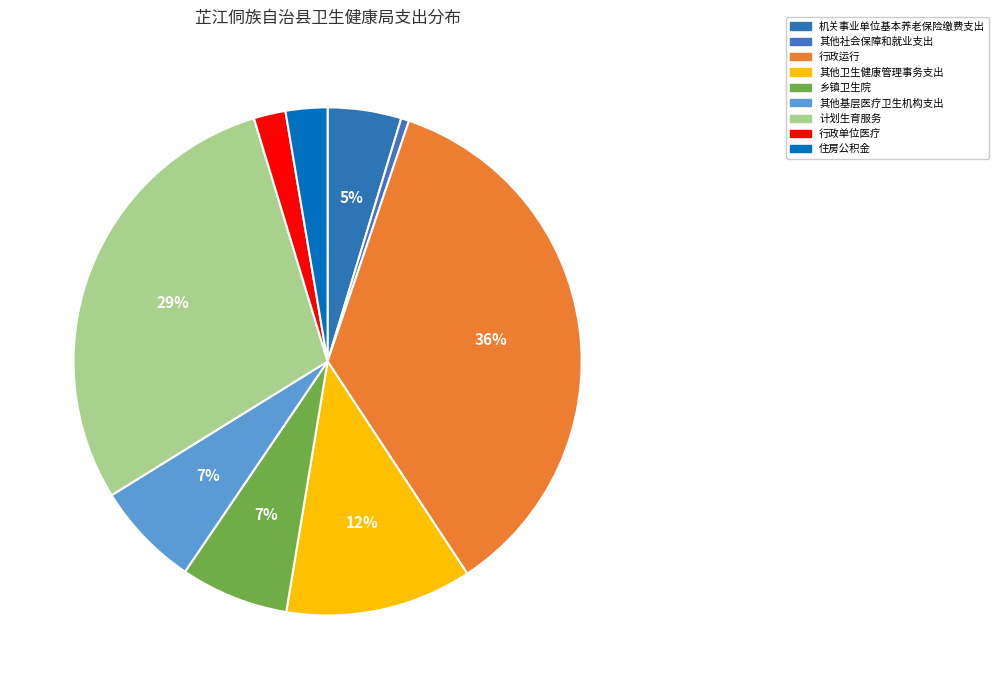

To the nearest percent, what is the difference between the largest and smallest slice percentages?

35%